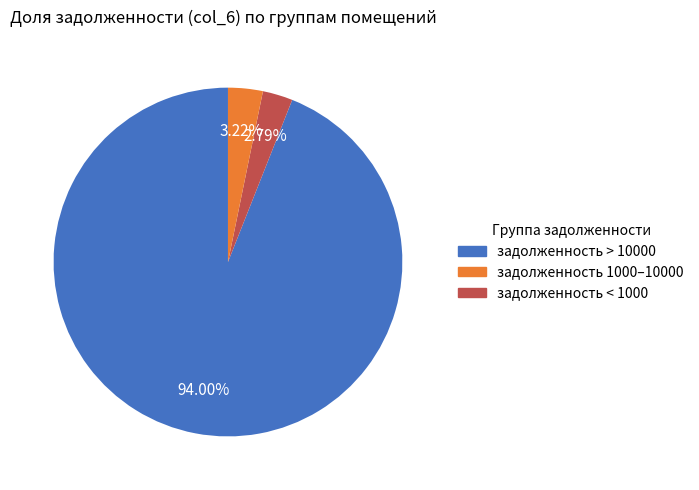

Count the number of slices in the pie.

3